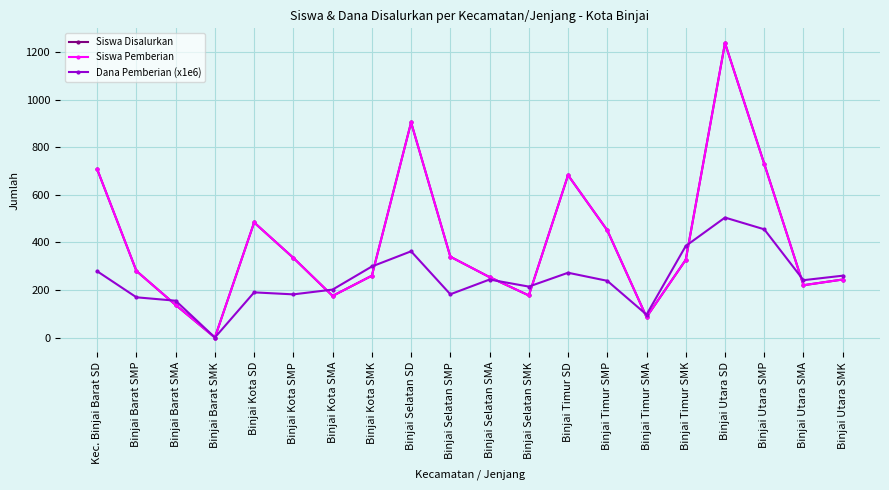

What is the difference between the Siswa Disalurkan values at Binjai Timur SMA and Binjai Selatan SMP?

254.0